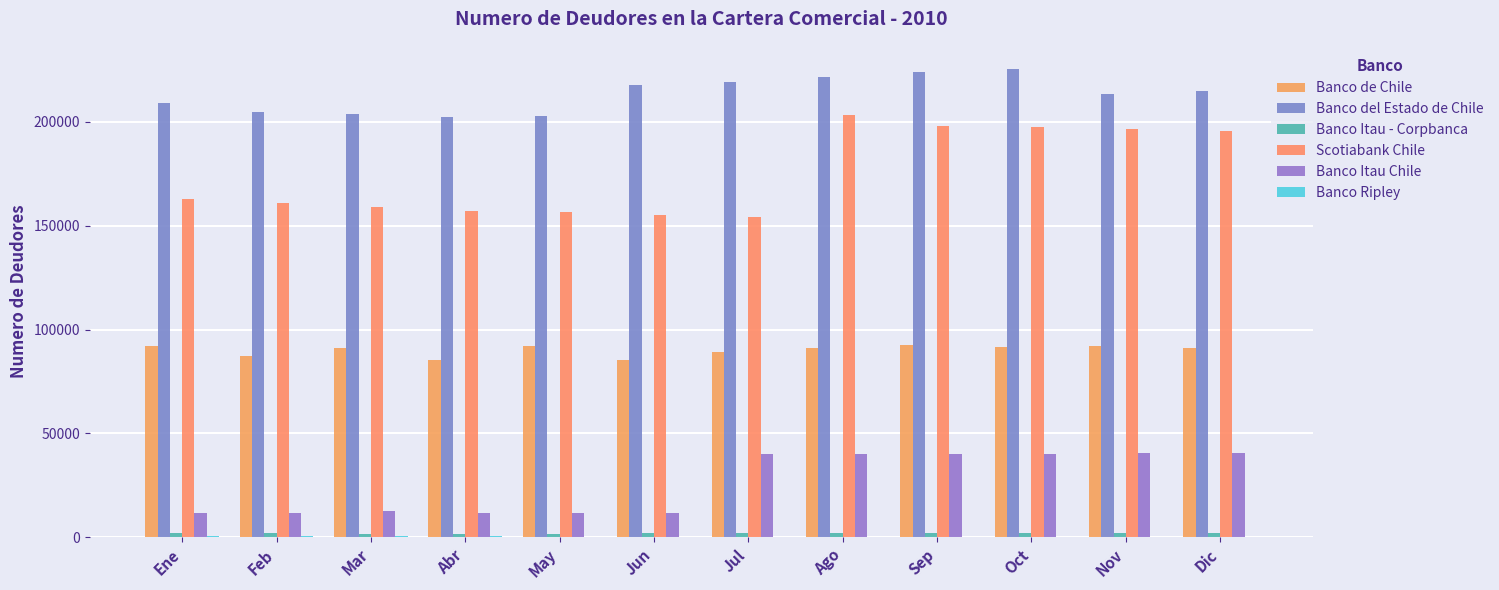

How many data points does each series have?

12